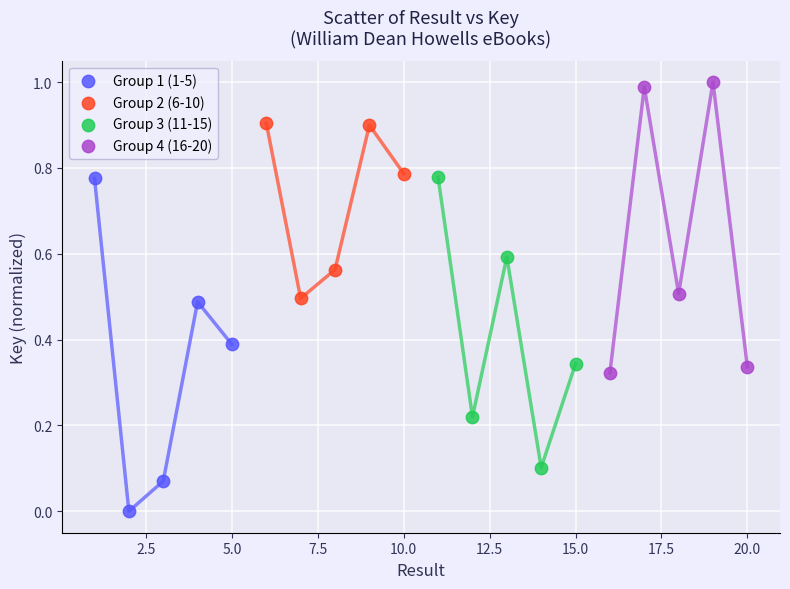

What are all the series names shown in the legend?

Group 1 (1-5), Group 2 (6-10), Group 3 (11-15), Group 4 (16-20)